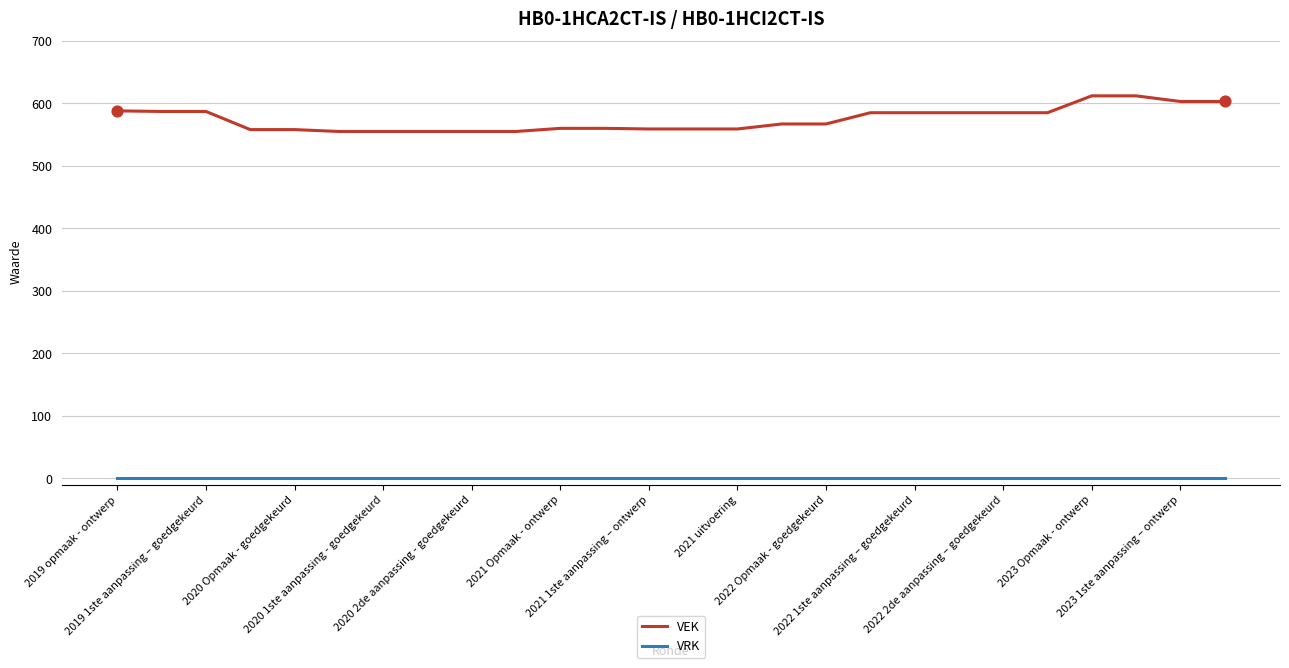

Which series has the largest total across all categories?

VEK